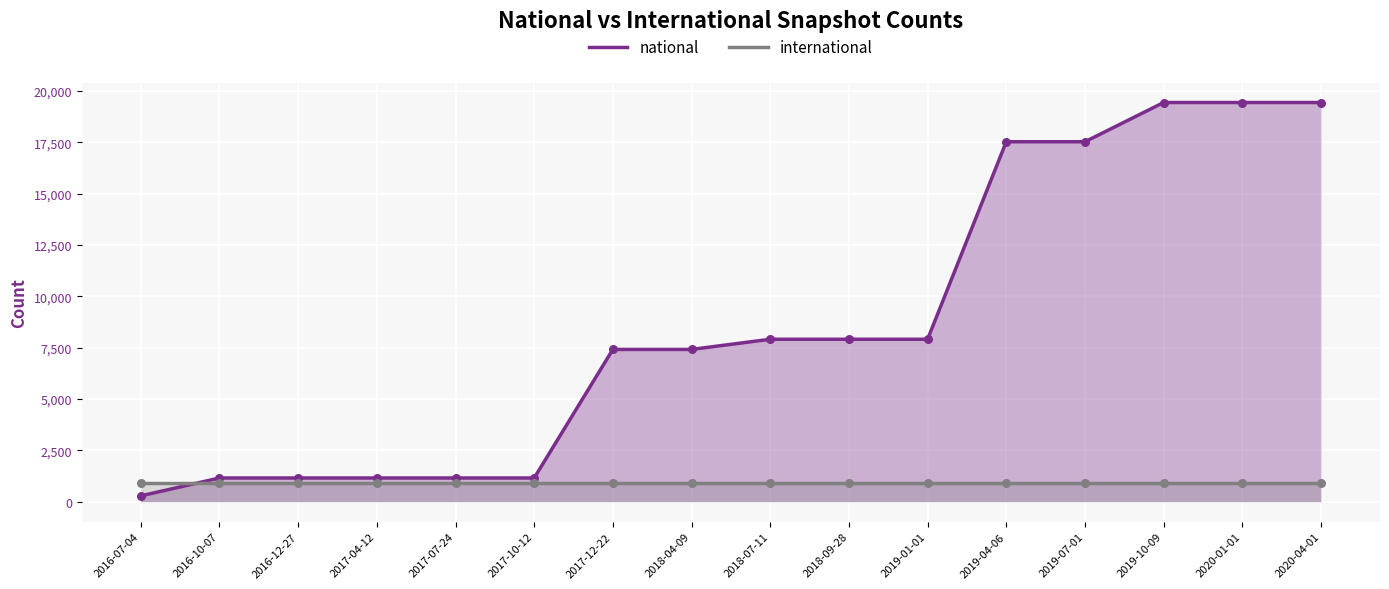

Which series contains the highest Y value?

national